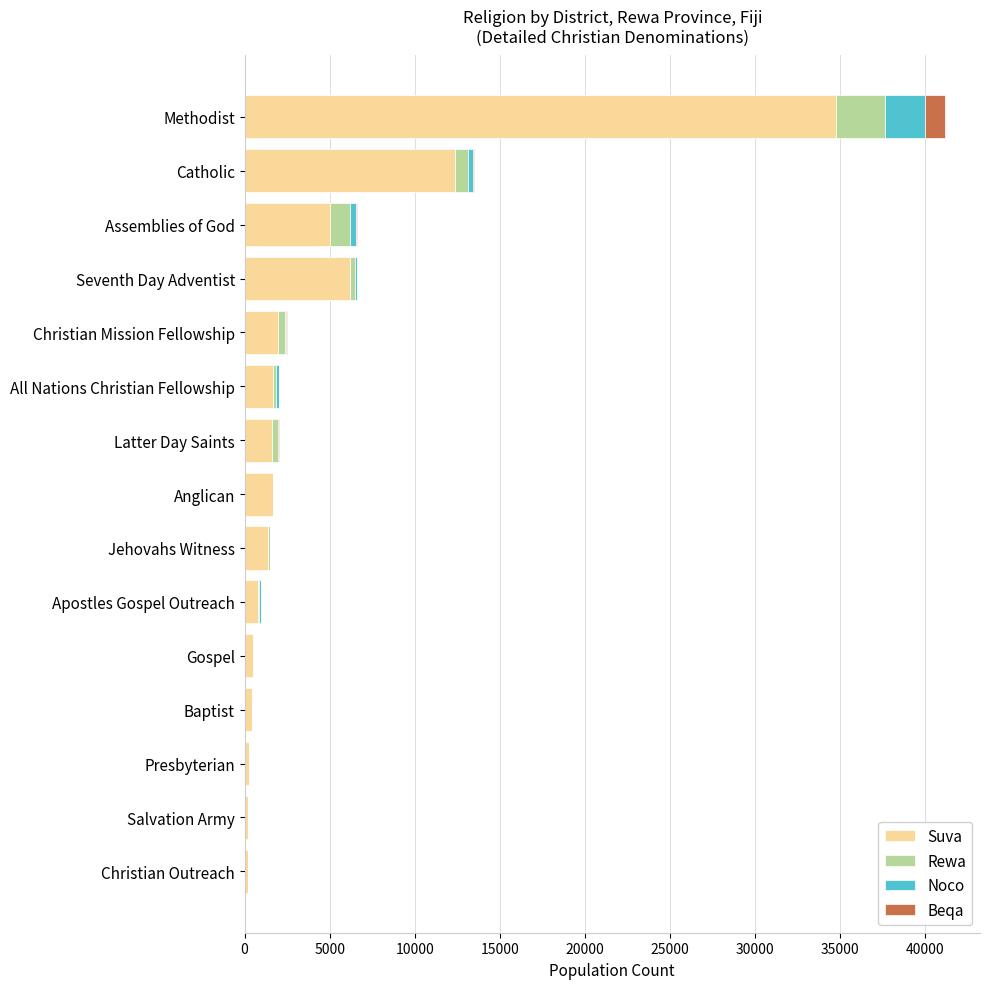

Where is Suva nearest to the value 17474?

Catholic